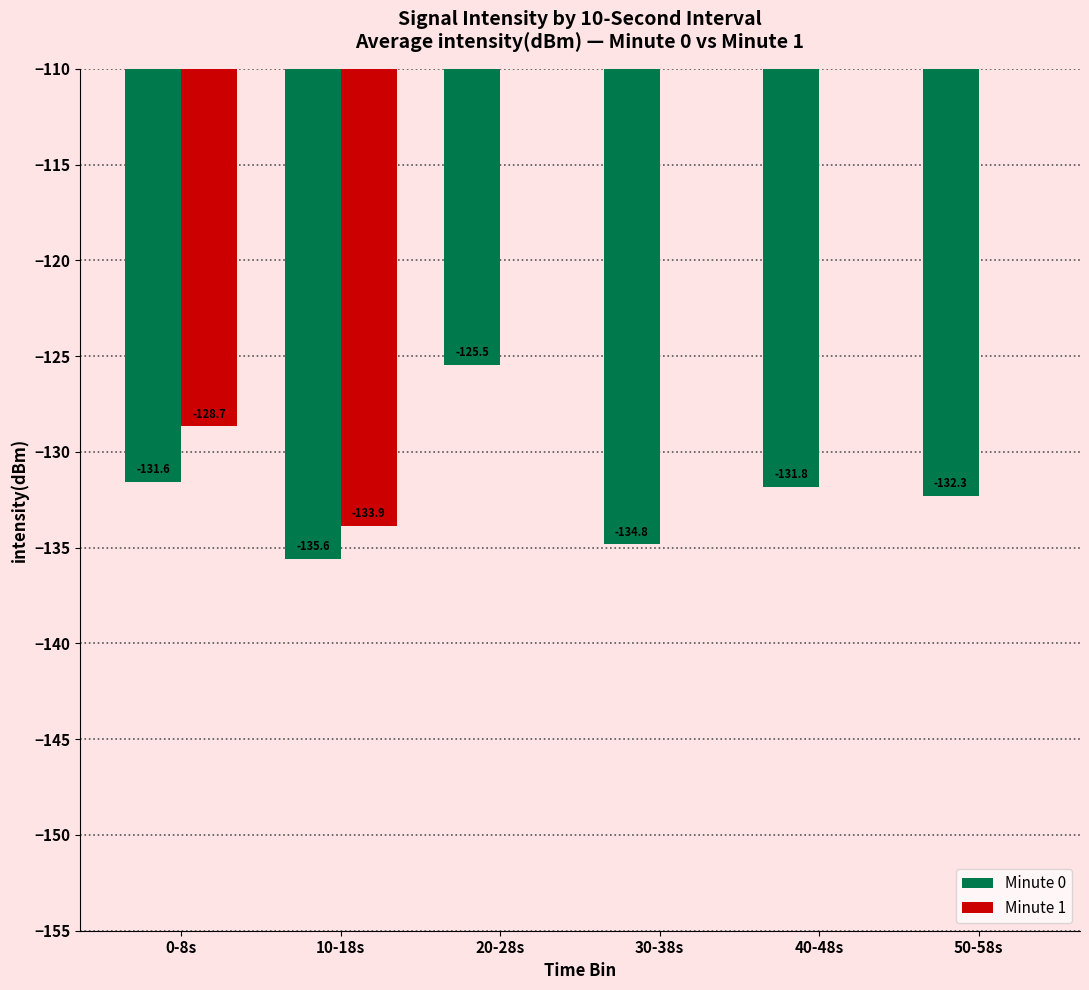

How many bars are there in each group?

2